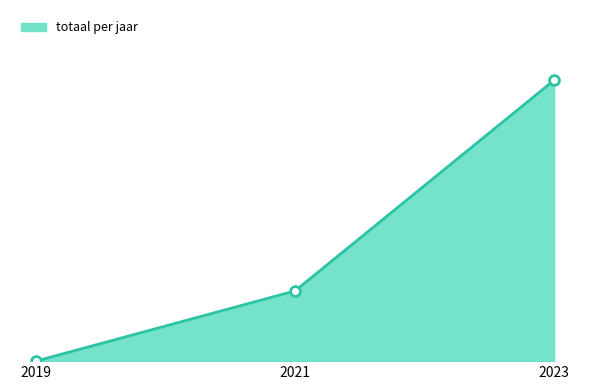

What is the change in value from 2021 to 2023?

+3